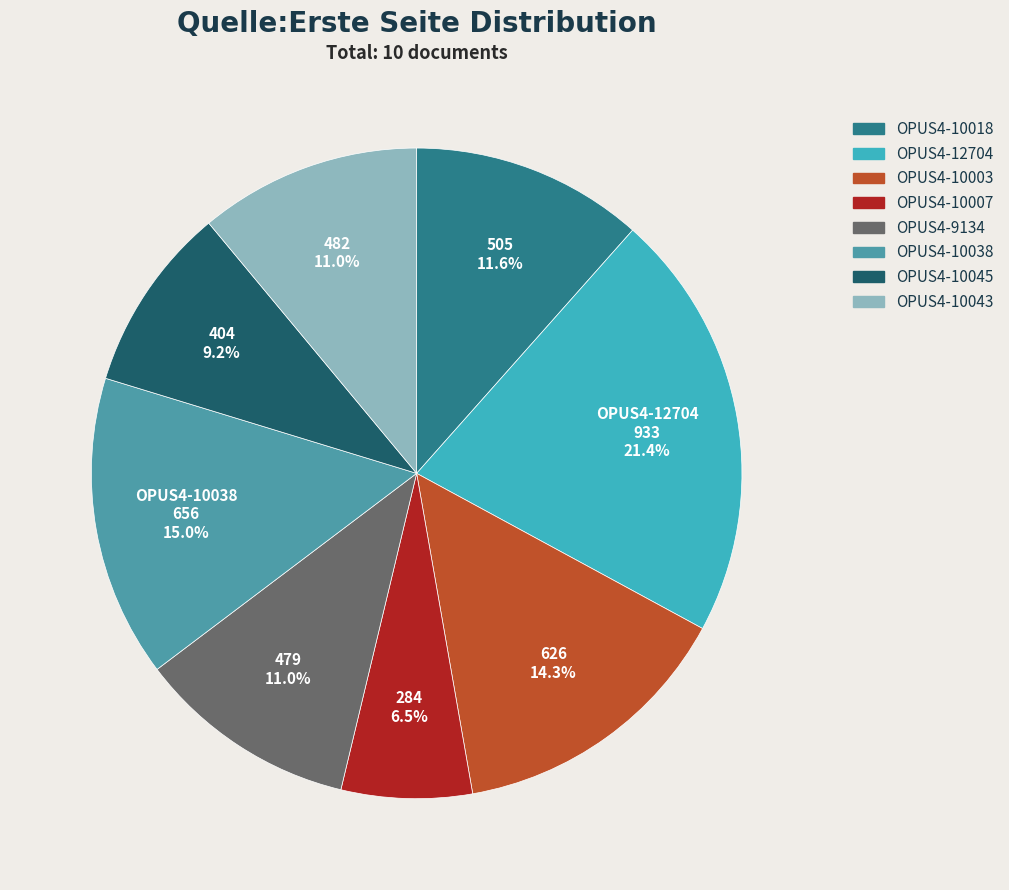

Is there a majority slice in this chart?

No